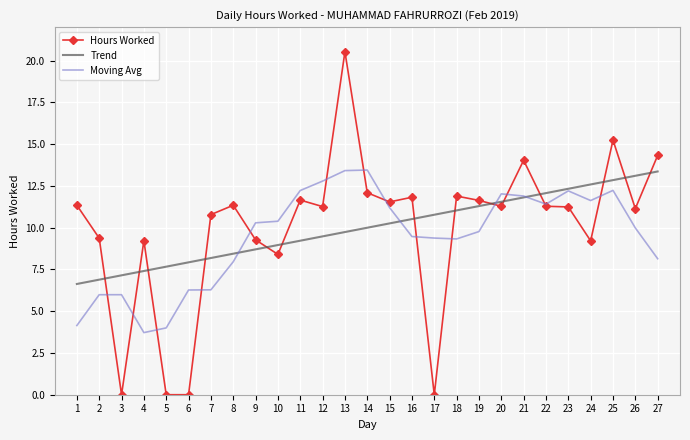

How many values are above zero?

23